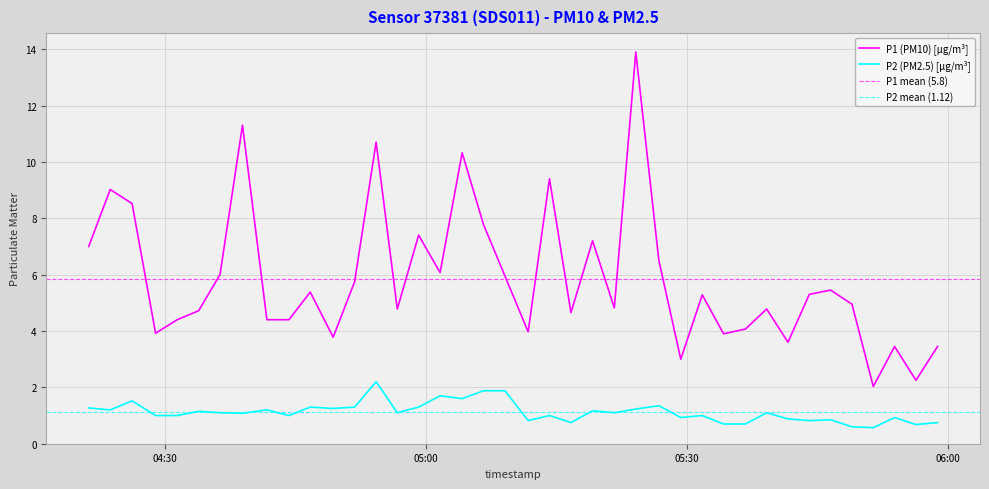

True or false: P1 (PM10) [µg/m³] and P2 (PM2.5) [µg/m³] intersect in this chart.

False